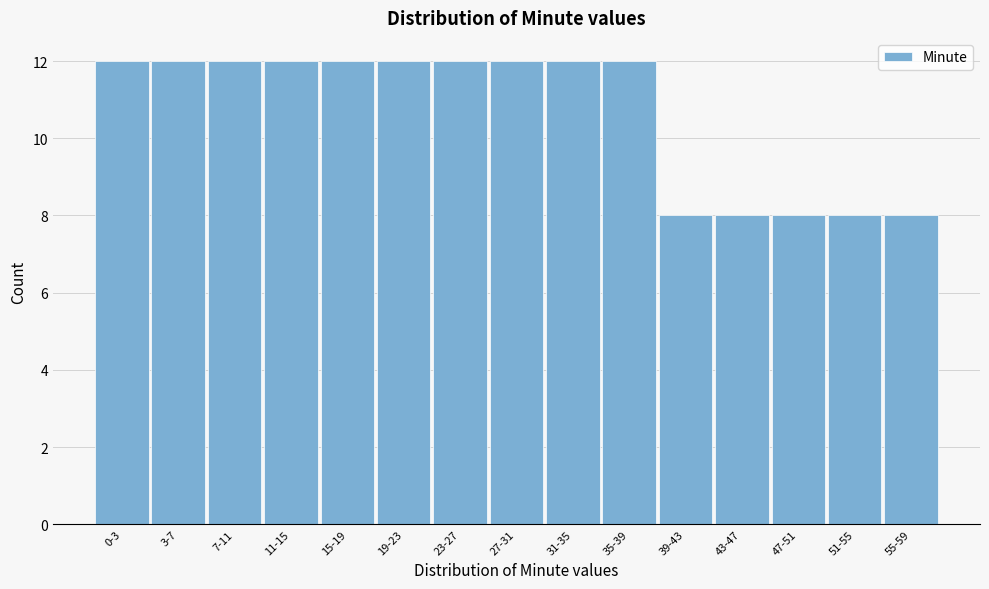

Reading left to right, transcribe all the data shown in this chart.

12	12	12	12	12	12	12	12	12	12	8	8	8	8	8